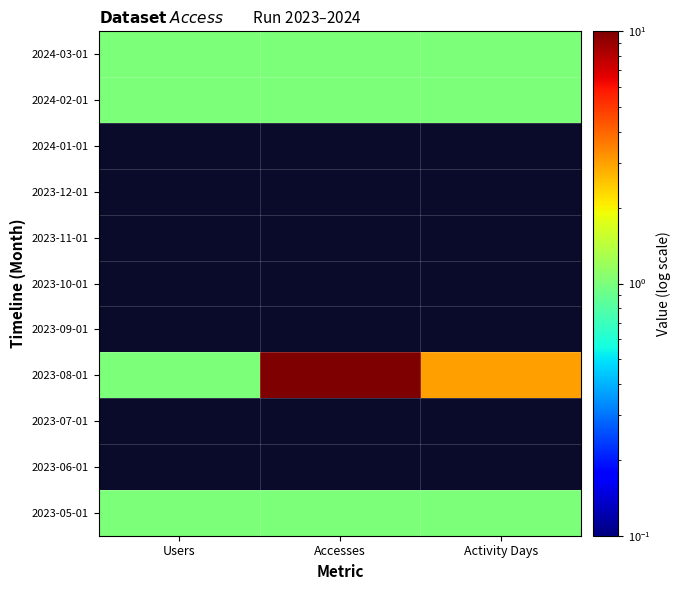

Where is 2023-08-01 nearest to the value 5?

Activity Days